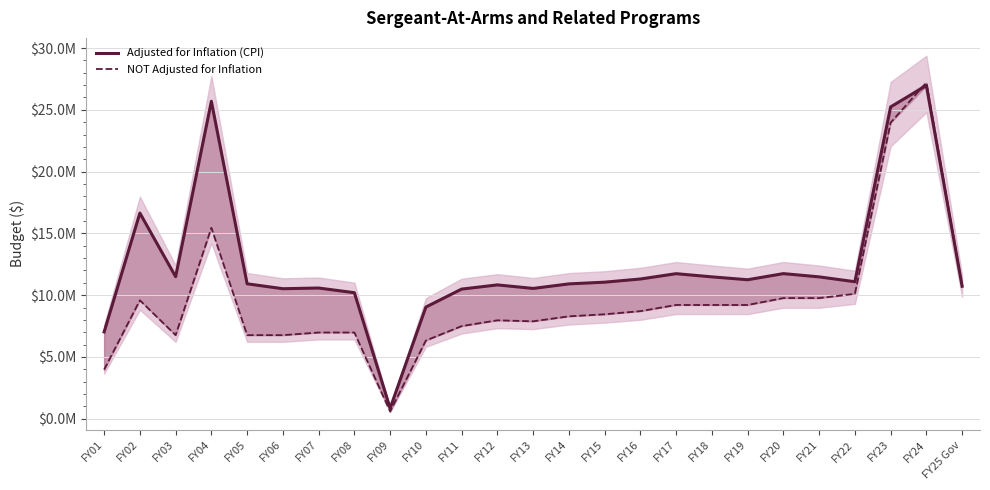

How many interior local valleys does the NOT Adjusted for Inflation series have?

3